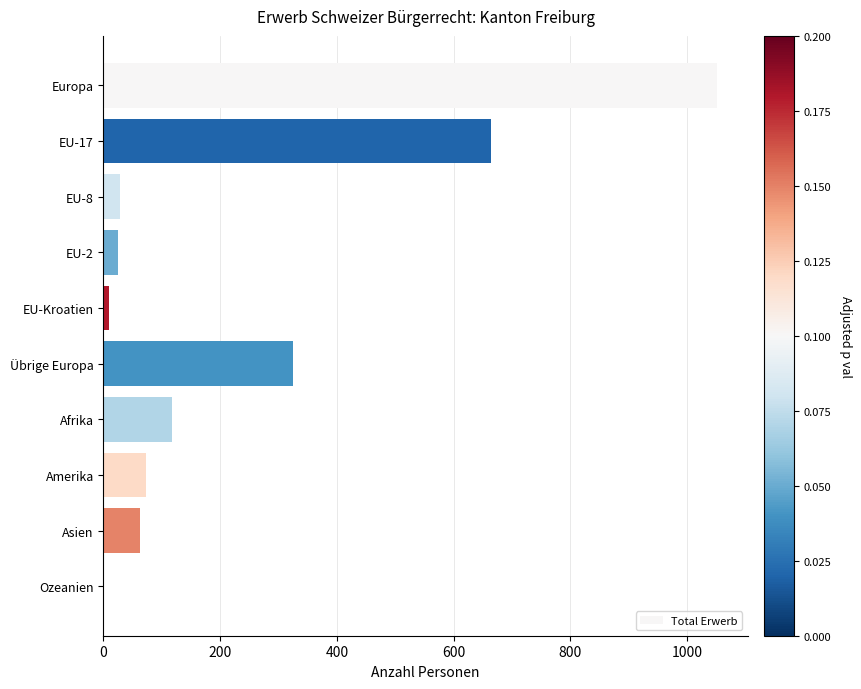

The chart shows a value of 73 at Amerika. True or false?

True